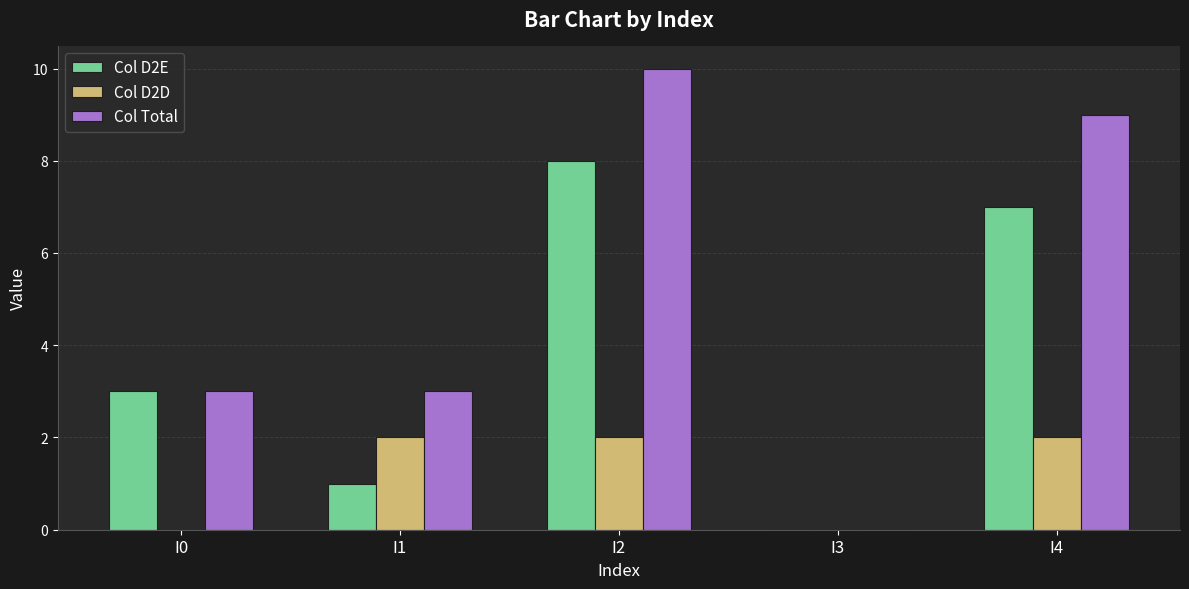

The value of Col D2D at I4 is 2. True or false?

True